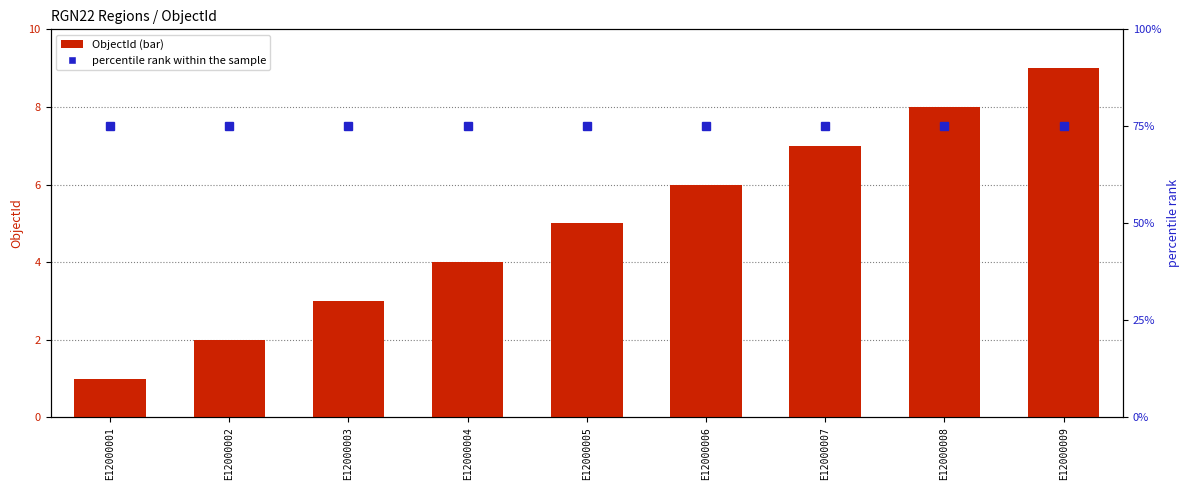

List the series in order of their overall mean, lowest first.

ObjectId, percentile rank within the sample